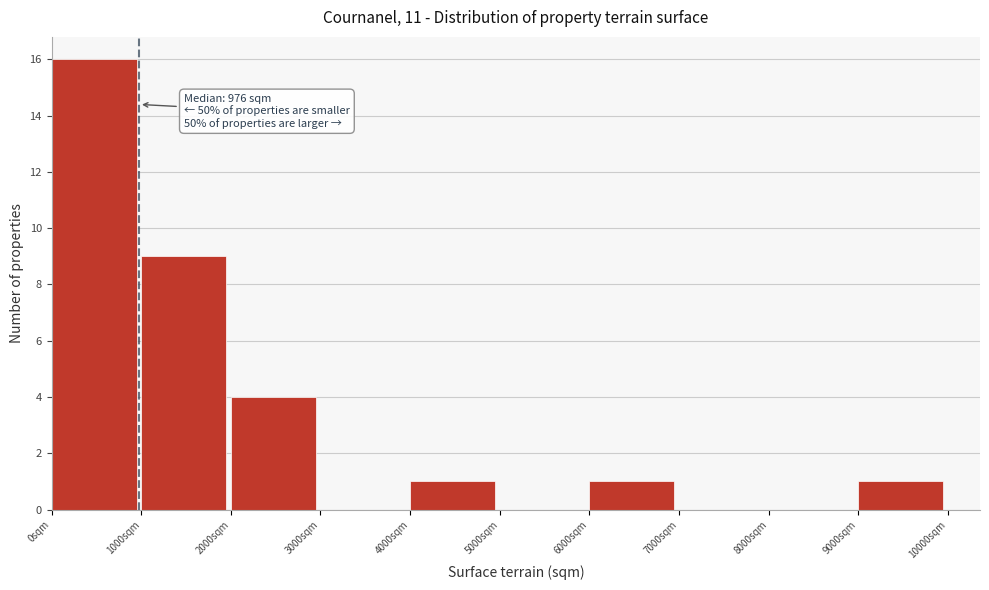

Which range on the x-axis has the tallest bar?

0 to 1000